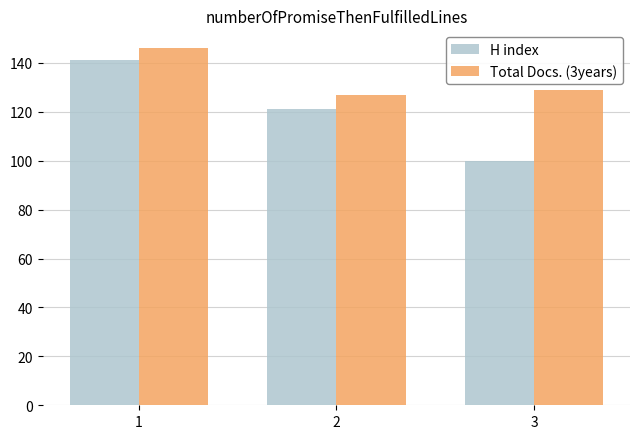

What is the sum of the H index values at 3 and 2?

221